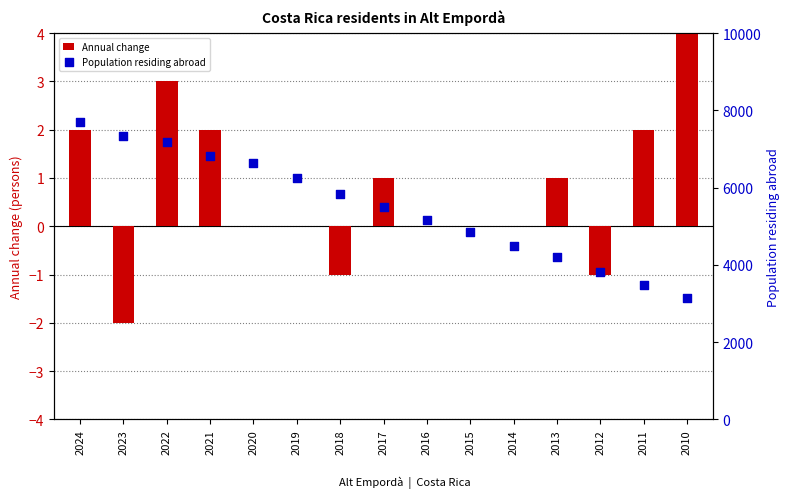

Which series has the largest Y range (max minus min)?

Population residing abroad